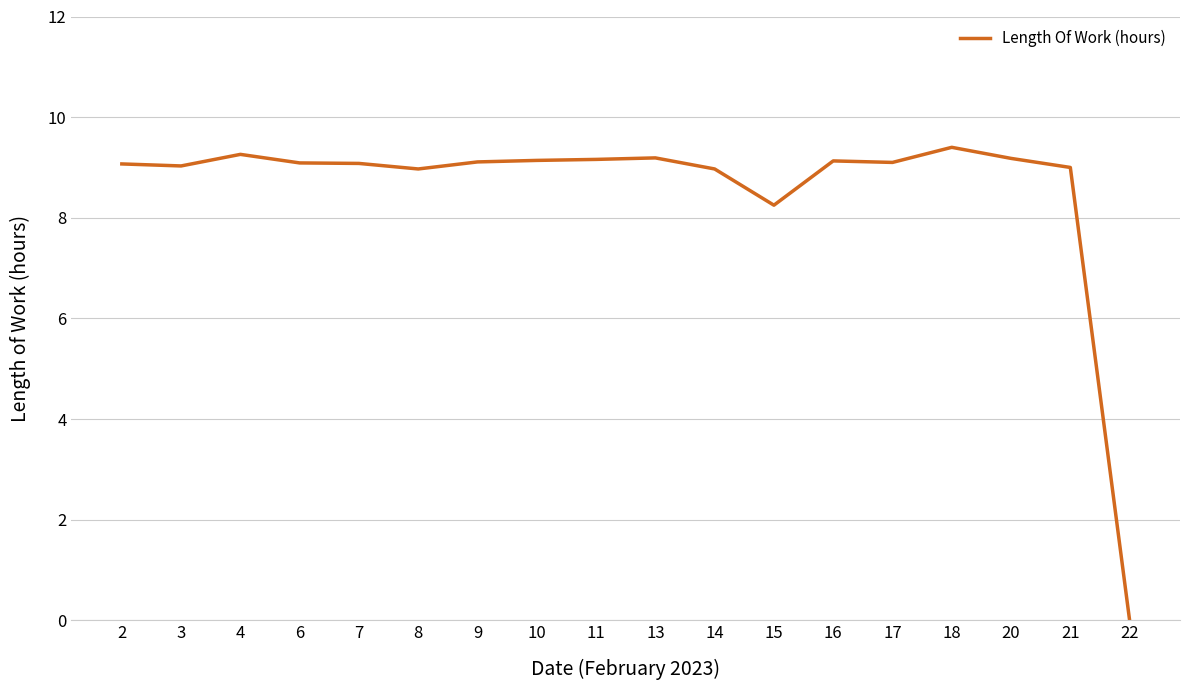

The value at 17 is 9.1. True or false?

True